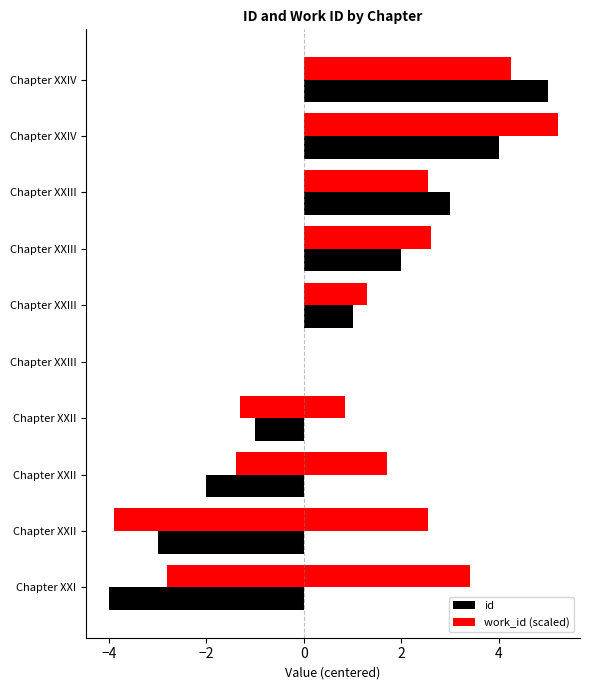

How many data points does each series have?

10